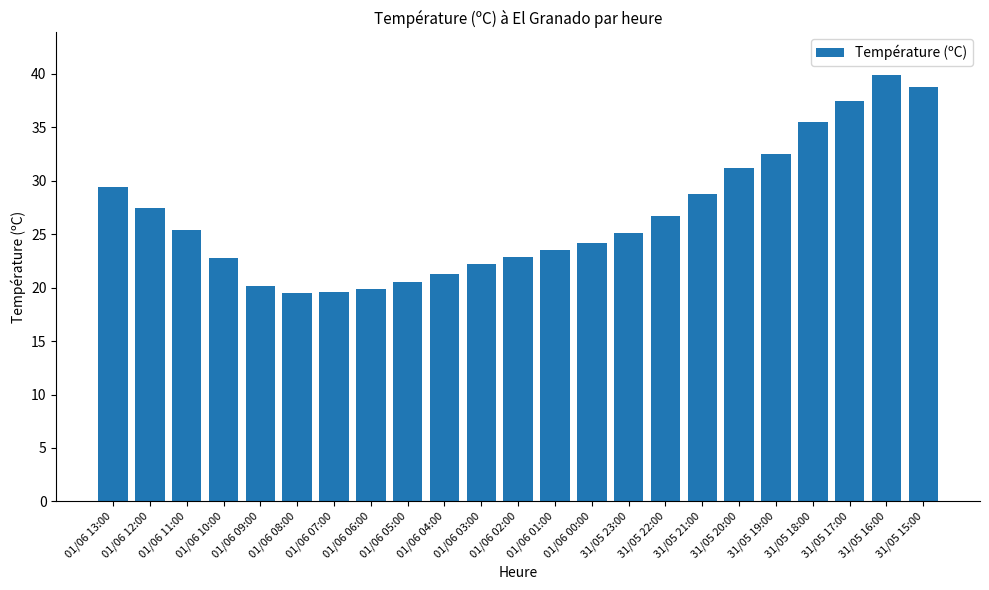

What is the change in value from 01/06 08:00 to 01/06 04:00?

+1.8